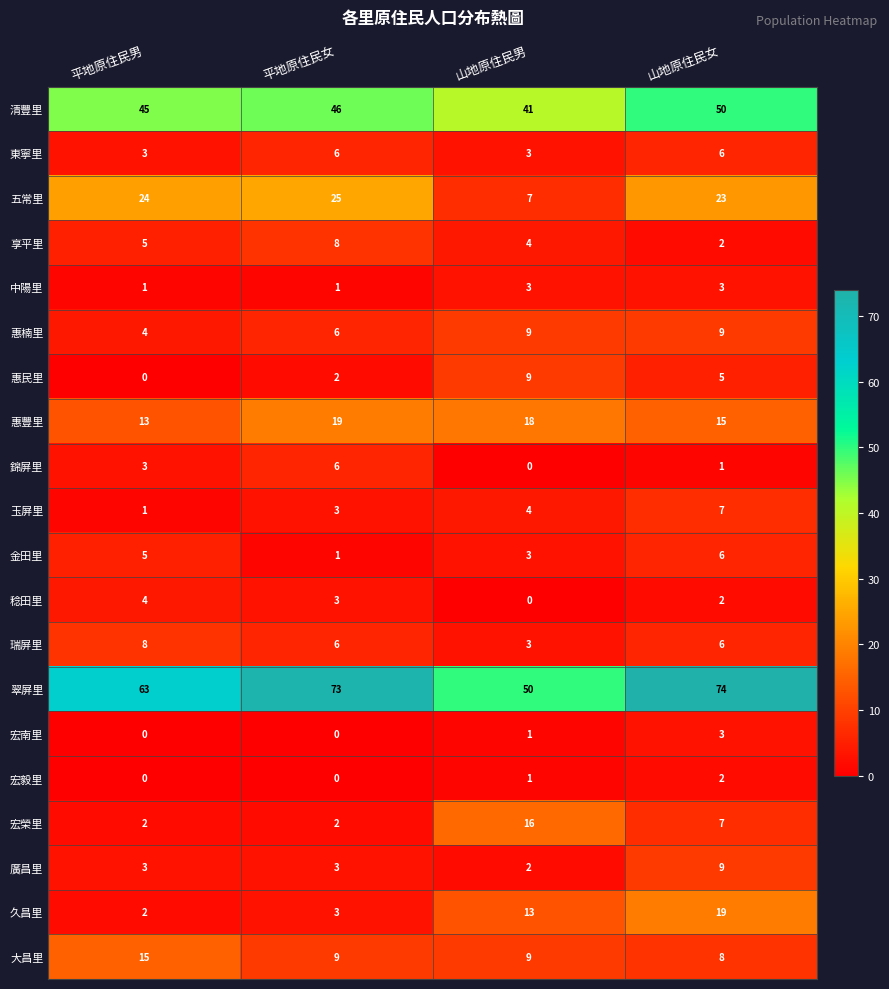

Where does the 宏榮里 series first go above 7?

山地原住民男